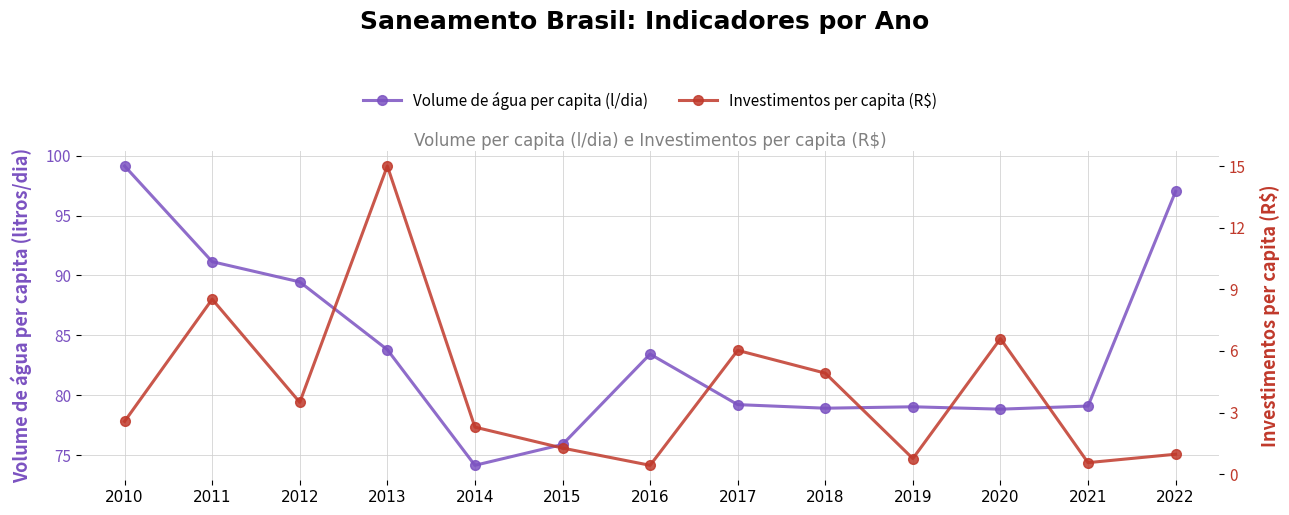

Which series has the widest spread of values?

Volume de água per capita (l/dia)